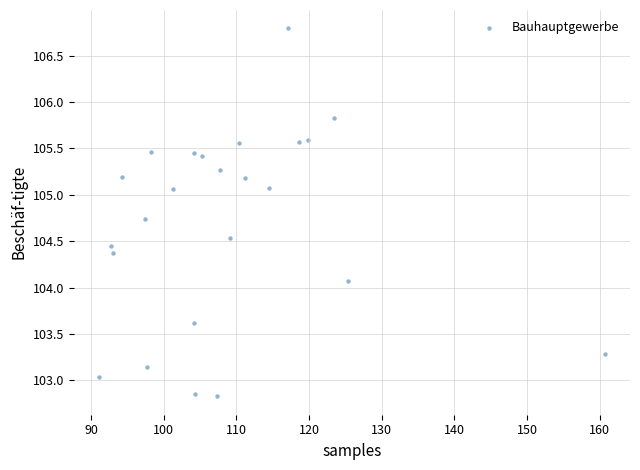

What Y value in the scatter plot is closest to 104?

104.1